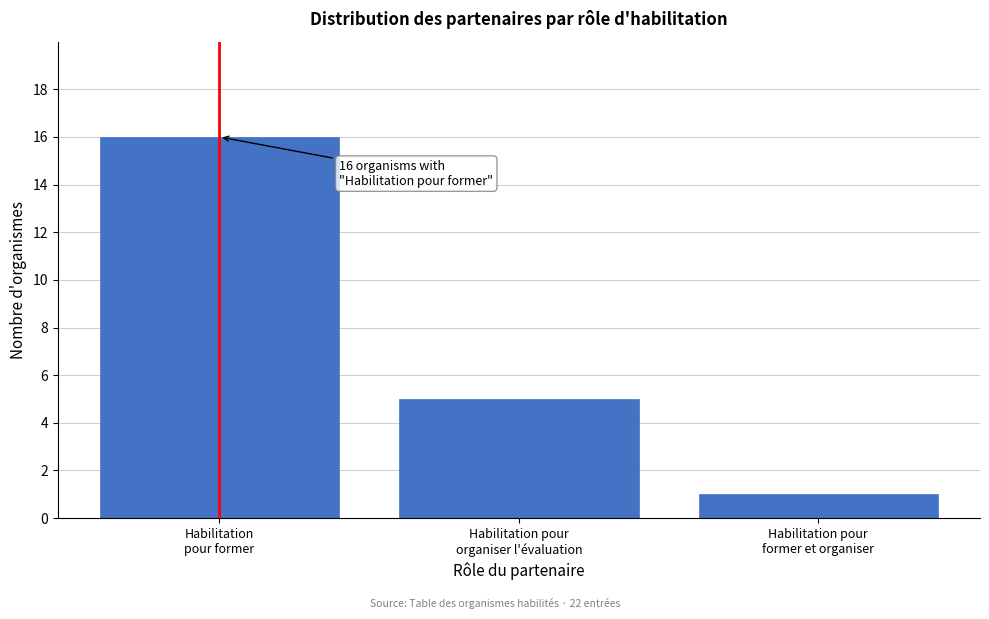

Reading right to left, list all the values displayed in this chart.

1	5	16